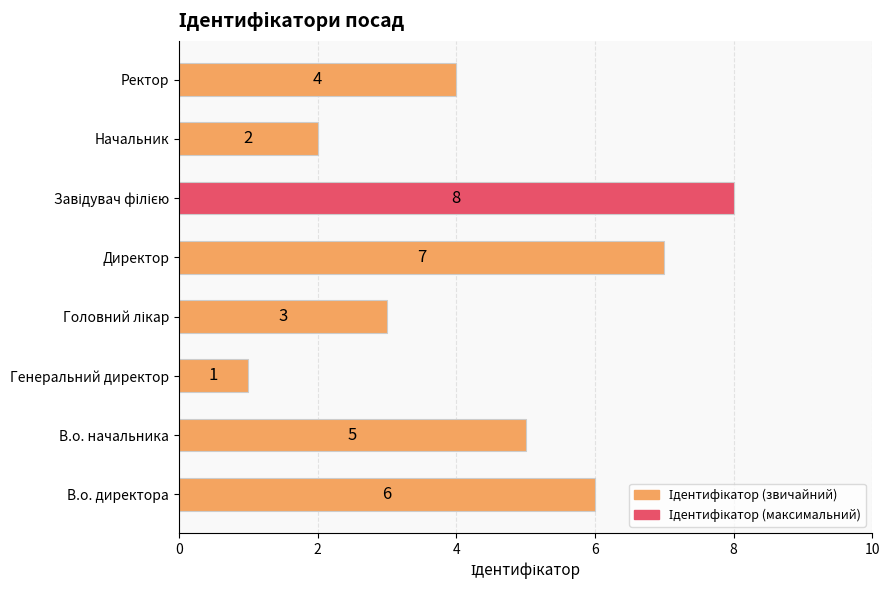

What is the difference between the second highest and minimum values?

6